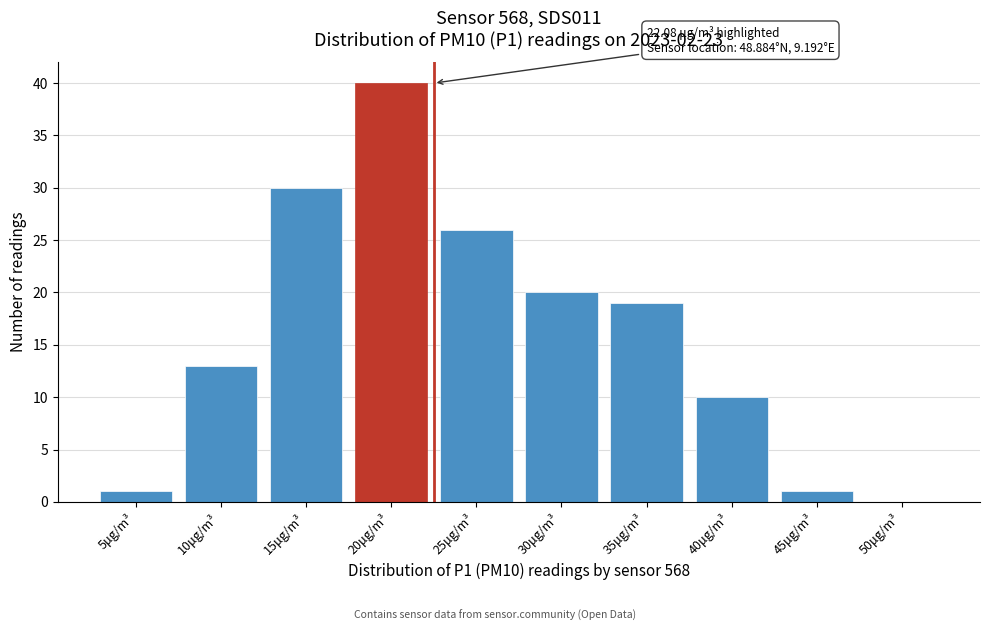

Reading right to left, extract all data points from this chart.

50μg/m³=0	45μg/m³=1	40μg/m³=10	35μg/m³=19	30μg/m³=20	25μg/m³=26	20μg/m³=40	15μg/m³=30	10μg/m³=13	5μg/m³=1